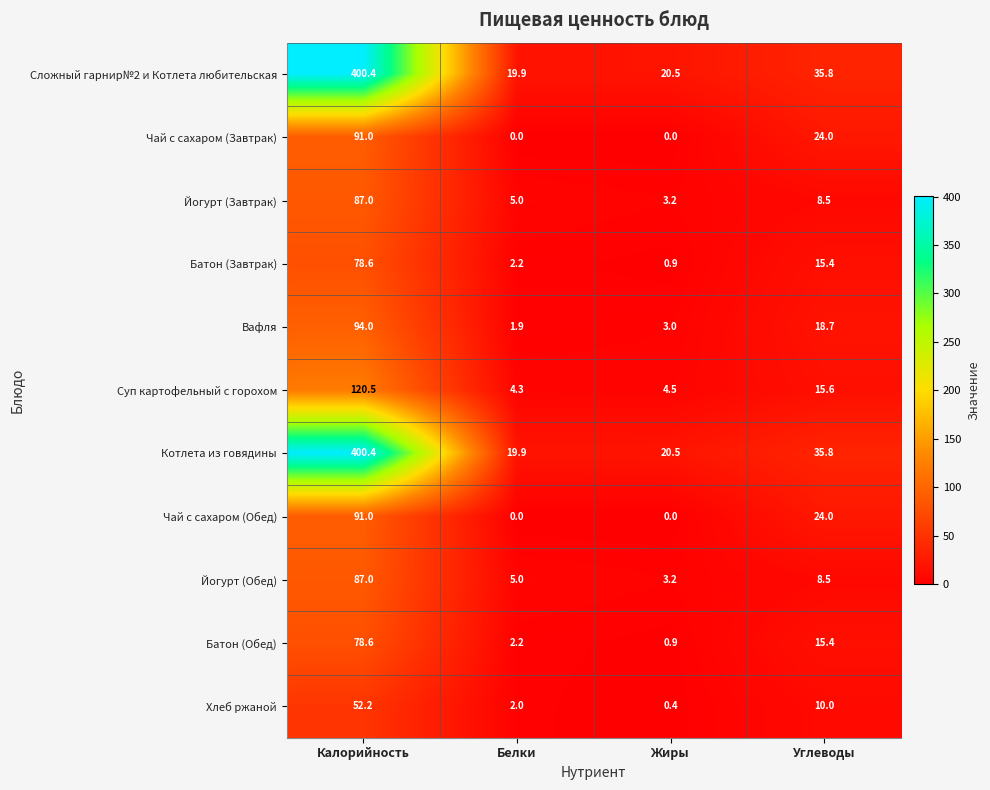

Rank the categories by Йогурт (Завтрак) value from highest to lowest.

Калорийность, Углеводы, Белки, Жиры